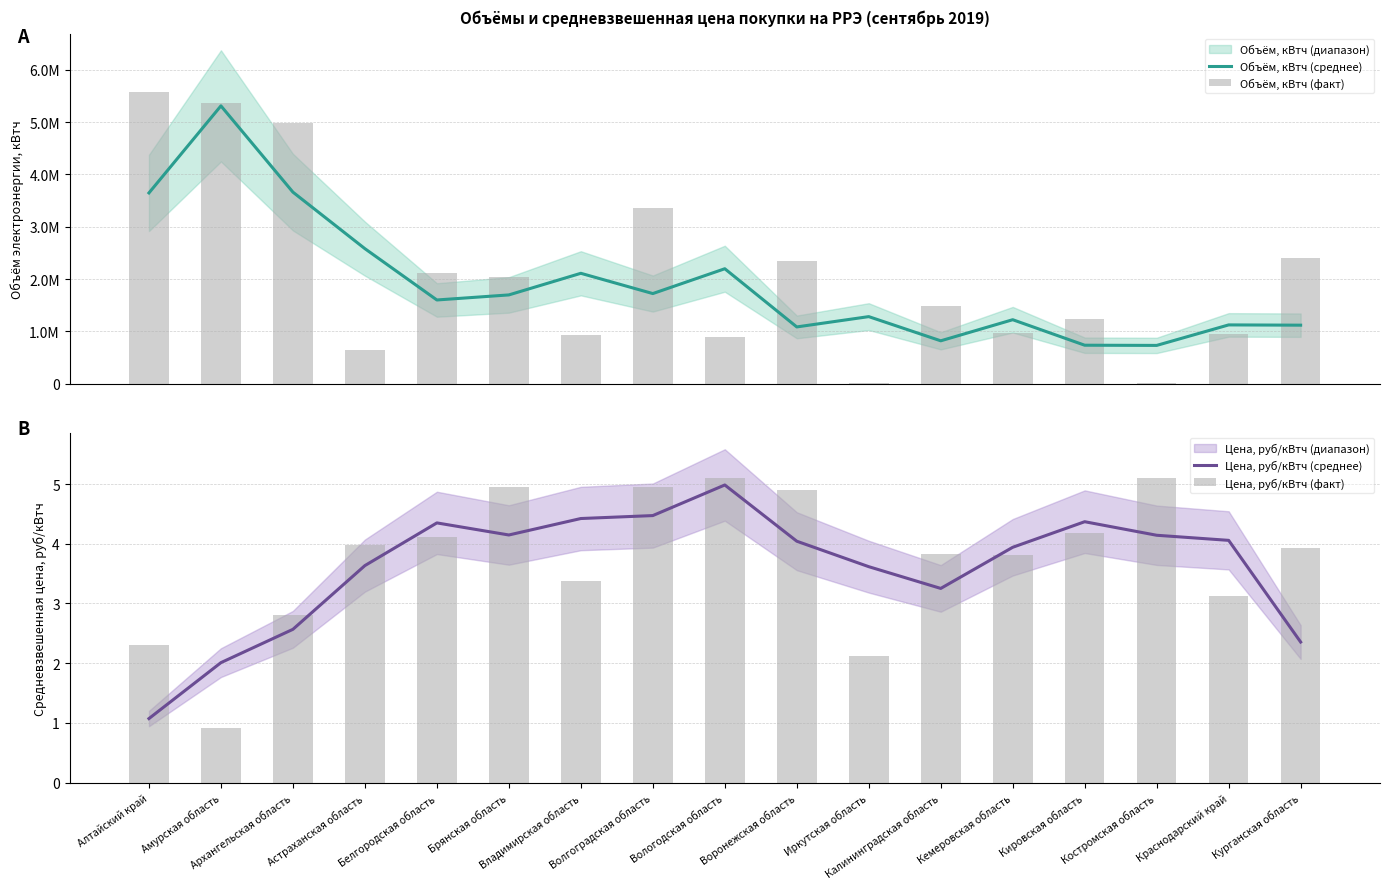

Reading left to right, list all the values displayed in this chart.

Объём, кВтч (среднее): 3647506.0	5311821.0	3662637.0	2581880.3	1600762.7	1697605.0	2110835.3	1723272.3	2198035.7	1085547.0	1282609.3	820159.3	1223498.0	735846.3	732167.3	1124147.0	1119102.0
Объём, кВтч (факт): 5582640.0	5359878.0	4992945.0	635088.0	2117608.0	2049592.0	925615.0	3357299.0	886903.0	2349905.0	19833.0	1478090.0	962555.0	1229849.0	15135.0	951518.0	2405788.0
Цена, руб/кВтч (среднее): 1.1	2.0	2.6	3.6	4.3	4.1	4.4	4.5	5.0	4.0	3.6	3.3	3.9	4.4	4.1	4.1	2.4
Цена, руб/кВтч (факт): 2.3	0.9	2.8	4.0	4.1	5.0	3.4	4.9	5.1	4.9	2.1	3.8	3.8	4.2	5.1	3.1	3.9